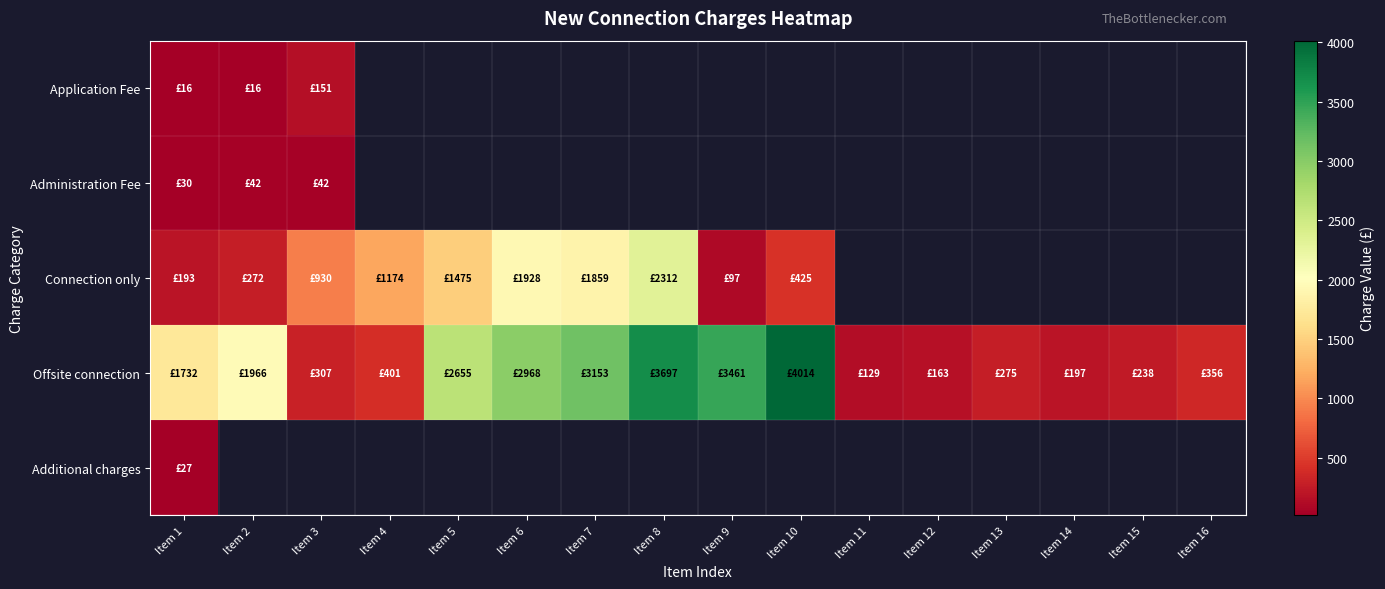

List the series in order of their peak value, lowest first.

Additional charges, Administration Fee, Application Fee, Connection only, Offsite connection